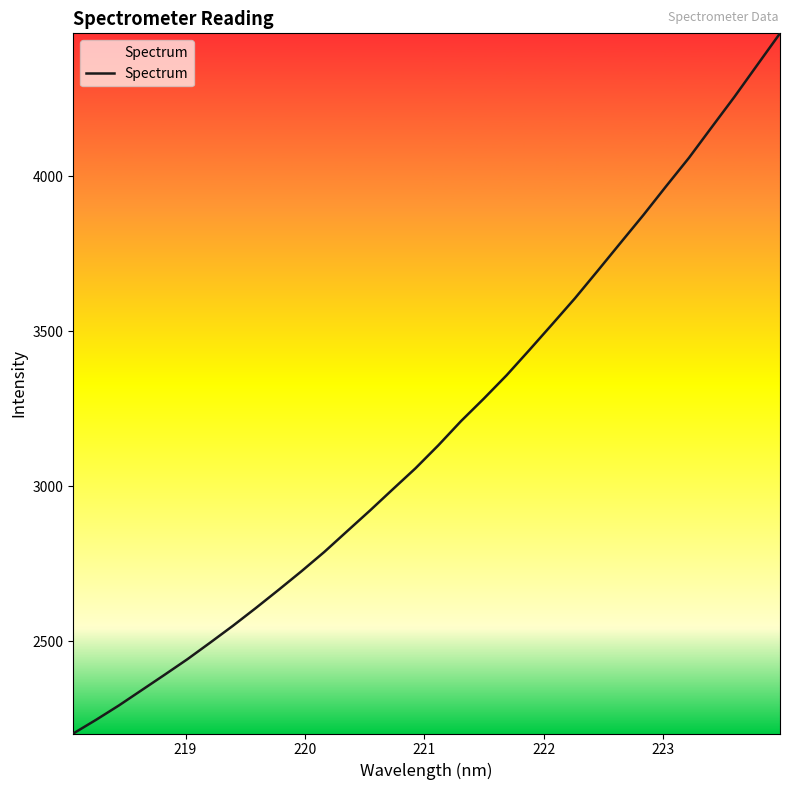

What is the maximum value shown in the chart?

4461.0